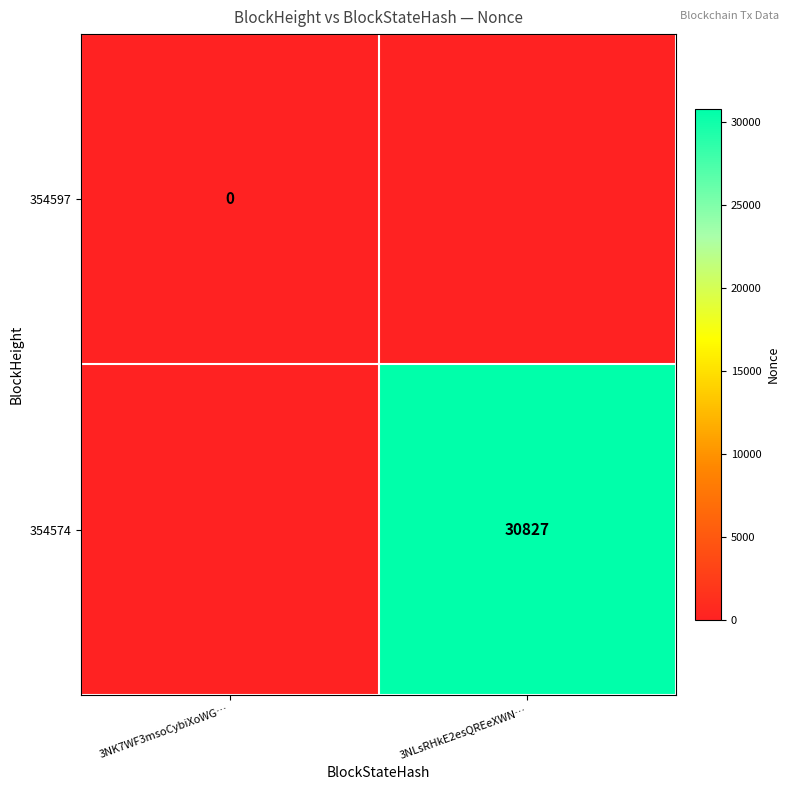

Is the value of 354574 at 3NLsRHkE2esQREeXWN… greater than the value of 354597 at 3NK7WF3msoCybiXoWG…?

Yes